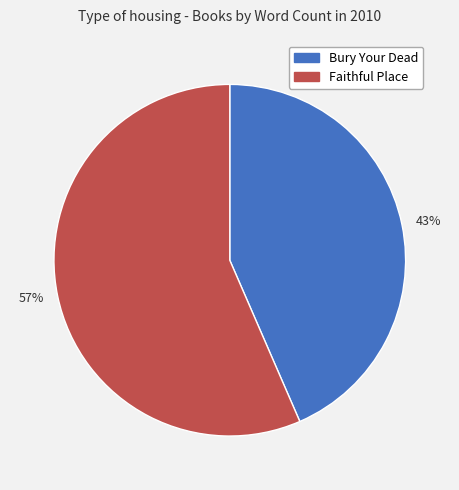

To the nearest percent, what is the average slice percentage?

50%